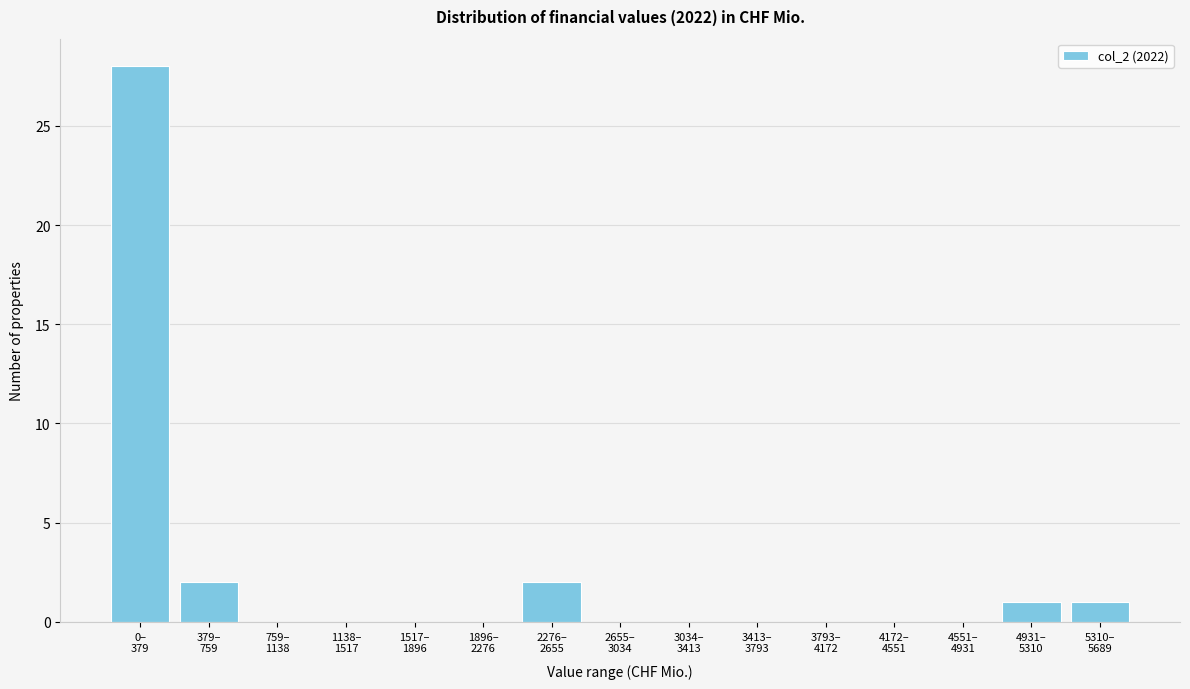

What is the sum of all values?

34